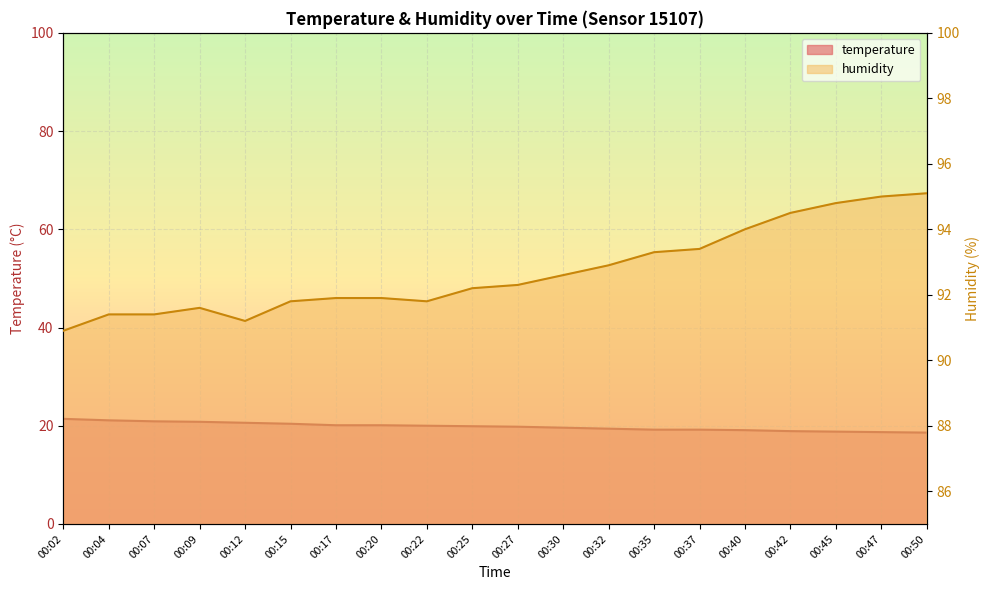

How many data points does each series have?

20